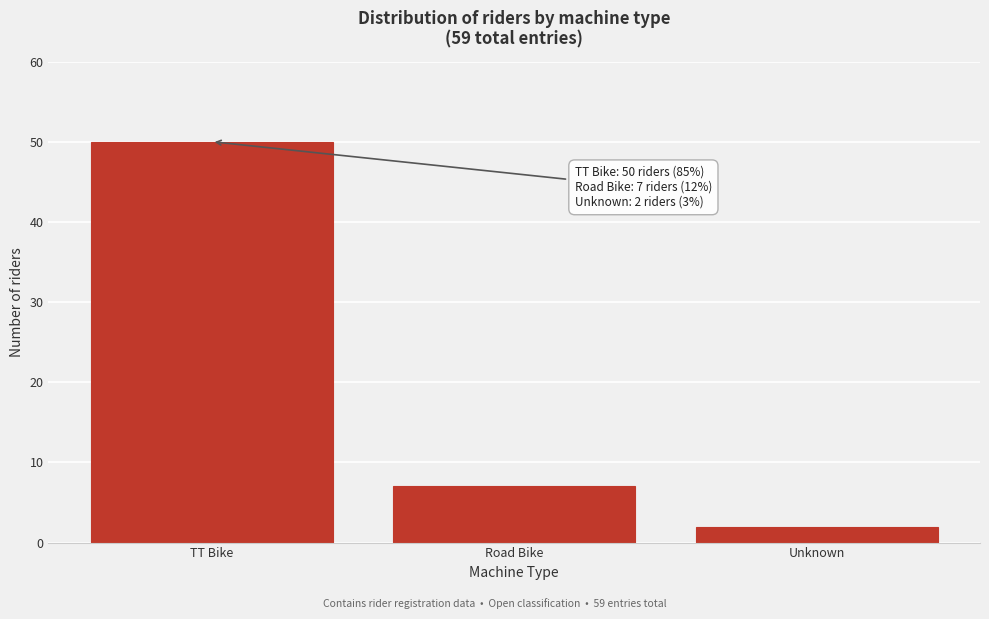

Reading left to right, extract all data points from this chart.

TT Bike=50	Road Bike=7	Unknown=2